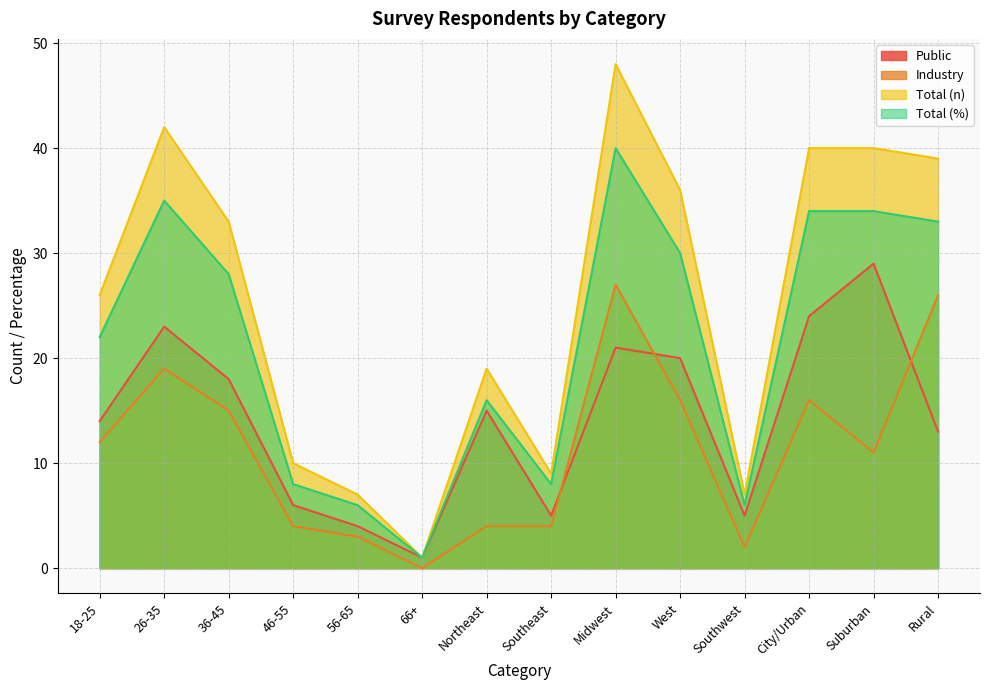

Between which two adjacent categories do Public and Industry first intersect?

Southeast and Midwest